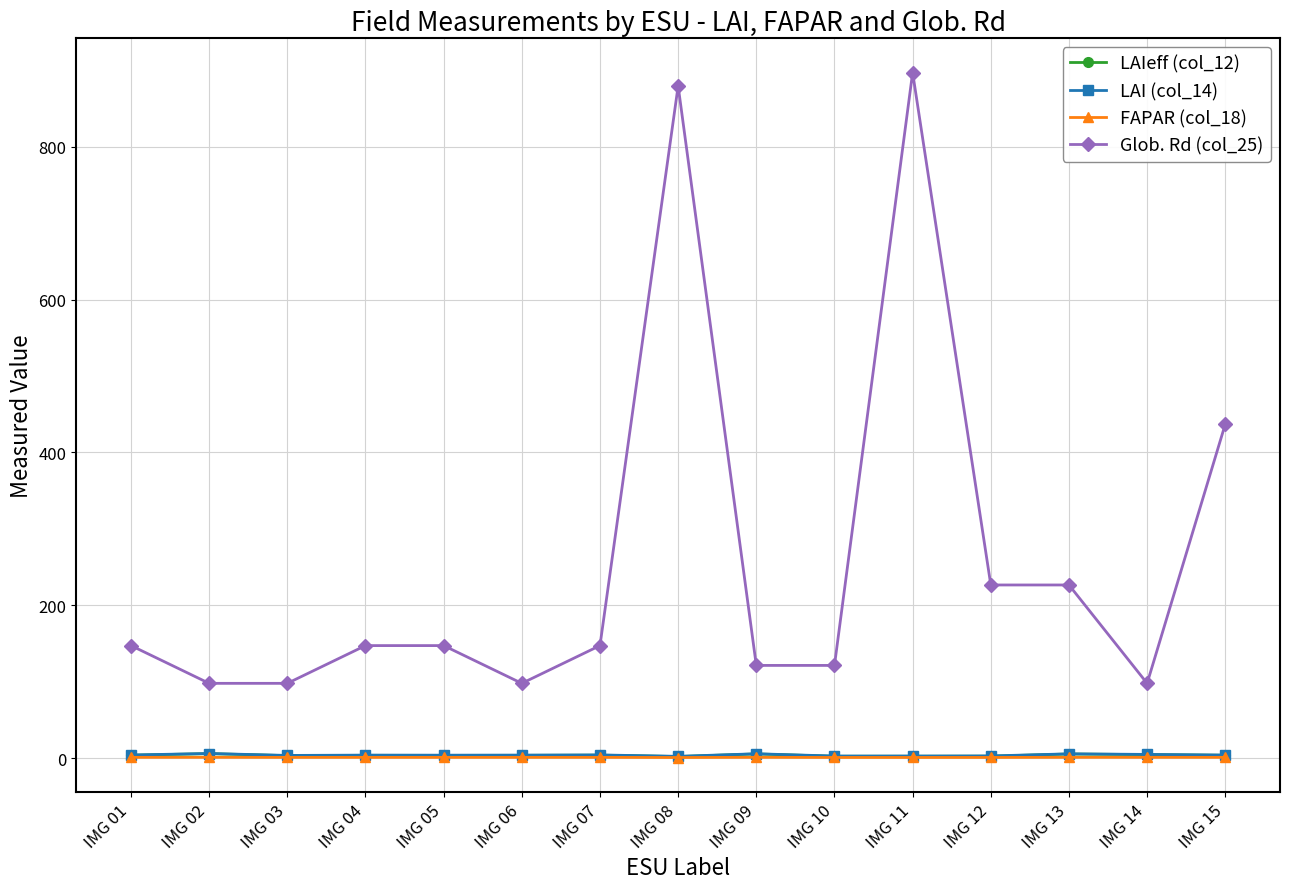

Which series has the largest range (max minus min)?

Glob. Rd (col_25)